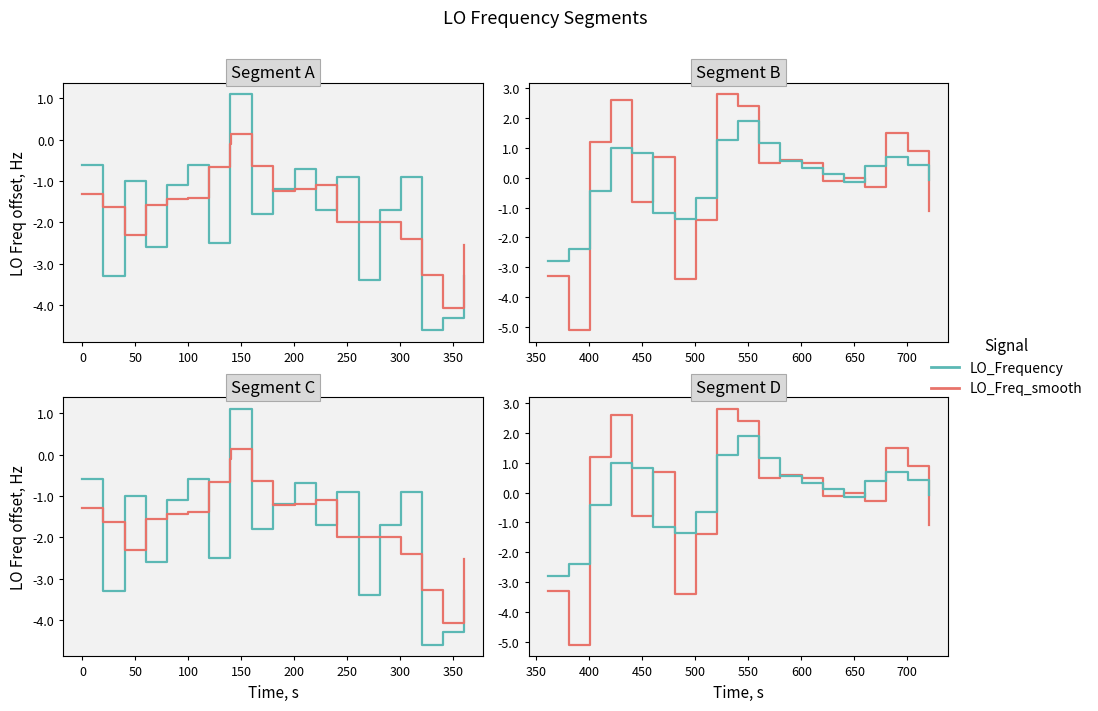

The LO_Freq_smooth series shows -4.1 at −50. True or false?

False